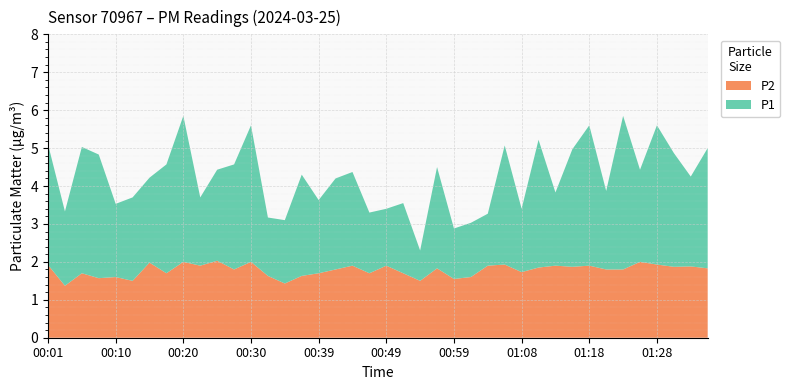

Reading left to right, what are all the values shown in this chart?

P1: 00:01=5.1	00:03=3.3	00:05=5.0	00:08=4.8	00:10=3.5	00:13=3.7	00:15=4.2	00:18=4.6	00:20=5.8	00:22=3.7	00:25=4.4	00:27=4.6	00:30=5.6	00:32=3.2	00:35=3.1	00:37=4.3	00:39=3.6	00:42=4.2	00:44=4.4	00:47=3.3	00:49=3.4	00:51=3.5	00:54=2.3	00:56=4.5	00:59=2.9	01:01=3.0	01:04=3.3	01:06=5.1	01:08=3.4	01:11=5.2	01:13=3.8	01:16=5.0	01:18=5.6	01:21=3.9	01:23=5.8	01:25=4.4	01:28=5.6	01:30=4.9	01:33=4.2	01:35=5.0
P2: 00:01=1.9	00:03=1.4	00:05=1.7	00:08=1.6	00:10=1.6	00:13=1.5	00:15=2.0	00:18=1.7	00:20=2.0	00:22=1.9	00:25=2.0	00:27=1.8	00:30=2.0	00:32=1.6	00:35=1.4	00:37=1.6	00:39=1.7	00:42=1.8	00:44=1.9	00:47=1.7	00:49=1.9	00:51=1.7	00:54=1.5	00:56=1.8	00:59=1.6	01:01=1.6	01:04=1.9	01:06=1.9	01:08=1.7	01:11=1.9	01:13=1.9	01:16=1.9	01:18=1.9	01:21=1.8	01:23=1.8	01:25=2.0	01:28=1.9	01:30=1.9	01:33=1.9	01:35=1.8